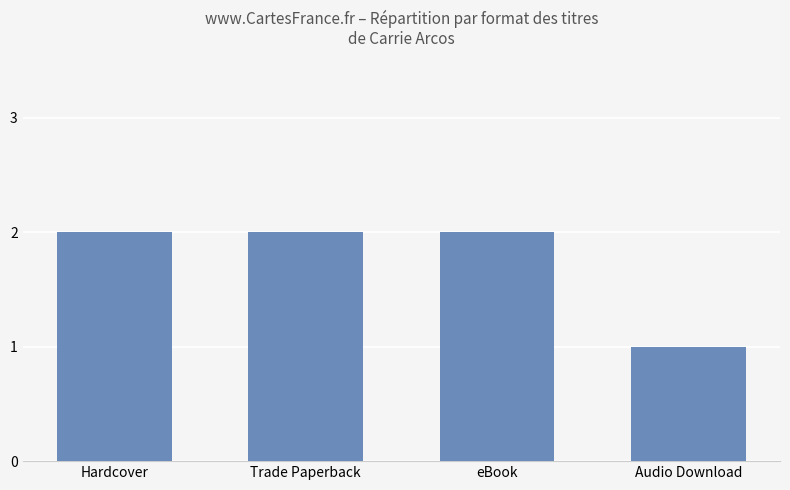

Reading right to left, list all the values displayed in this chart.

Audio Download=1	eBook=2	Trade Paperback=2	Hardcover=2